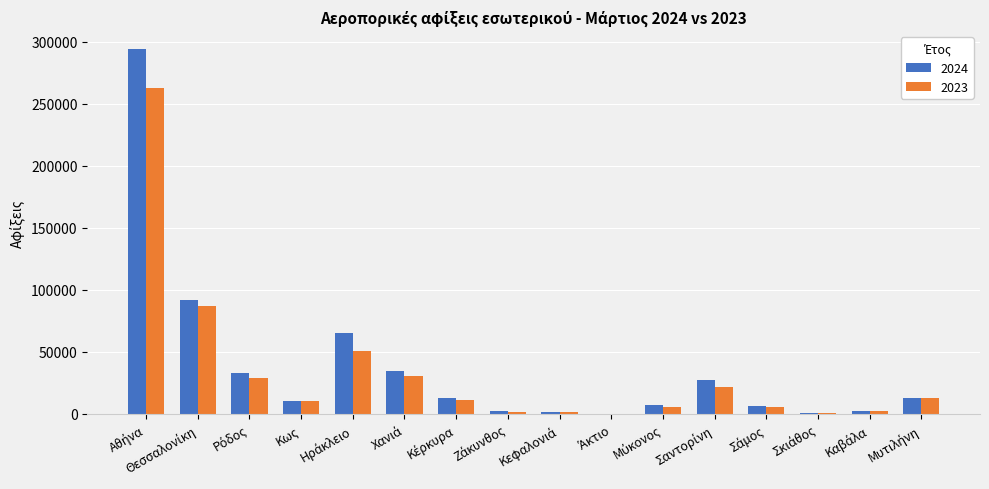

How many groups of bars are there?

16